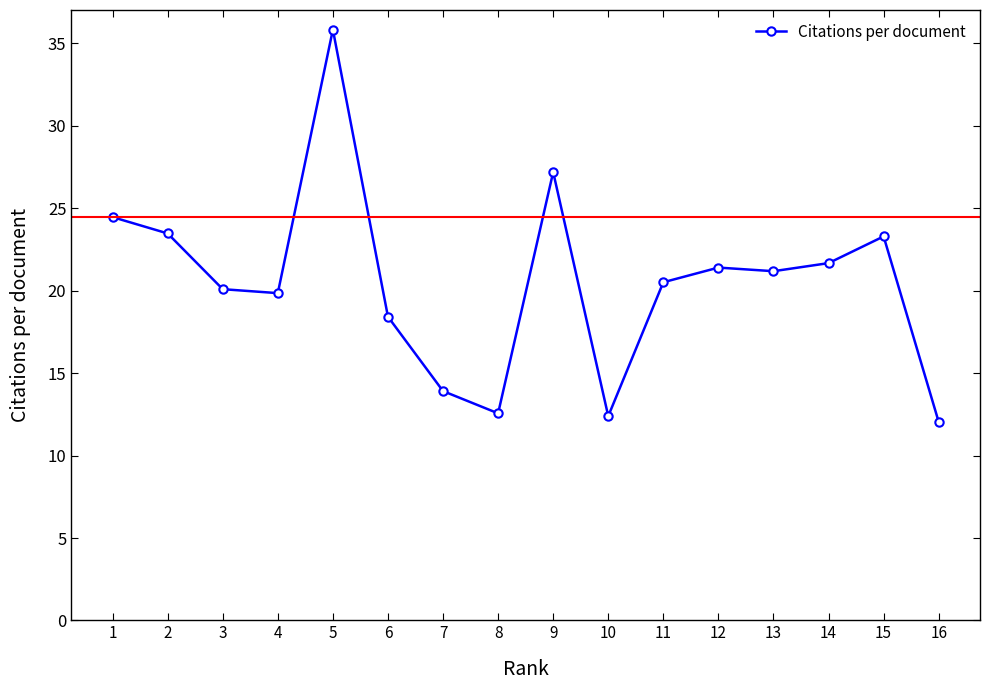

What is the greatest value displayed?

35.8